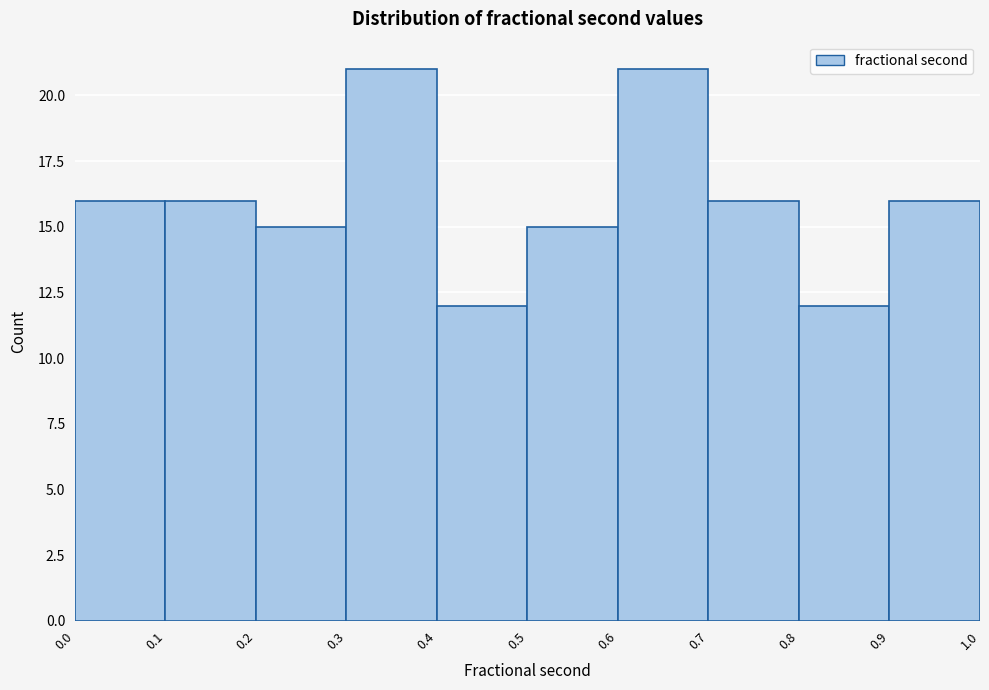

Reading left to right, transcribe this chart: for each bar, give the range it covers on the x-axis and its height. The values are not printed on the chart, so give them approximately, as read against the axis.

0.0 to 0.1: 16
0.1 to 0.2: 16
0.2 to 0.3: 15
0.3 to 0.4: 21
0.4 to 0.5: 12
0.5 to 0.6: 15
0.6 to 0.7: 21
0.7 to 0.8: 16
0.8 to 0.9: 12
0.9 to 1.0: 16